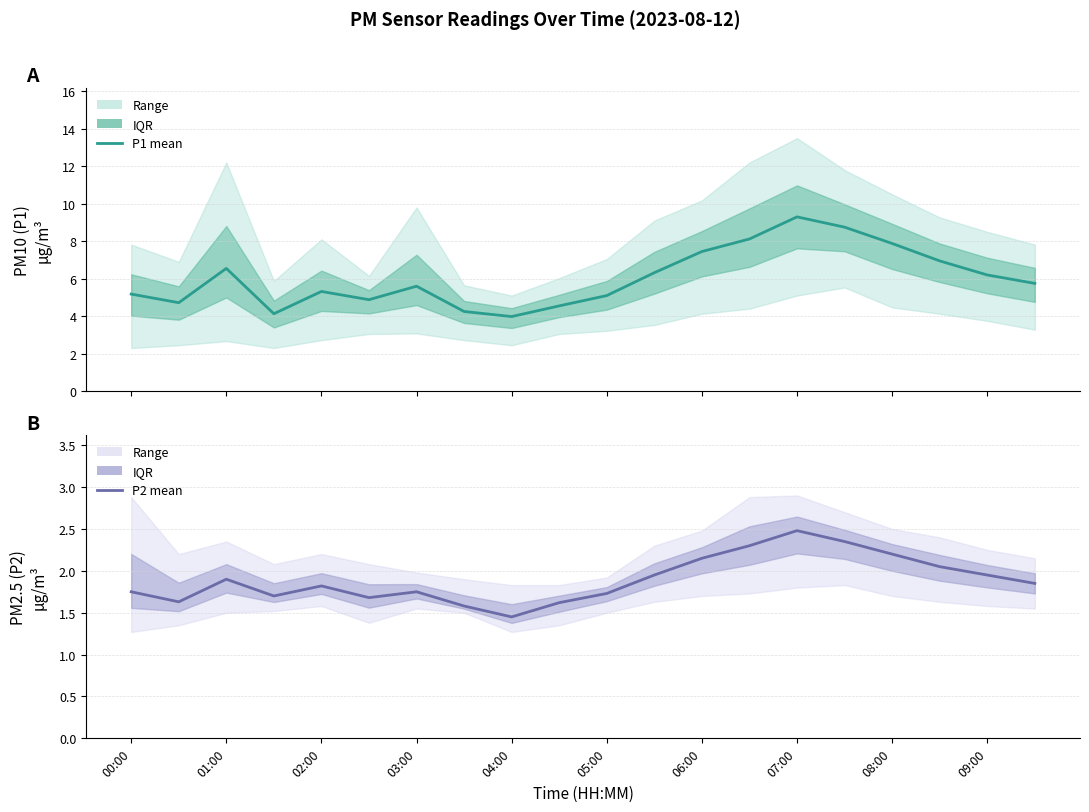

How many interior local valleys does the P1 (PM10) series have?

4